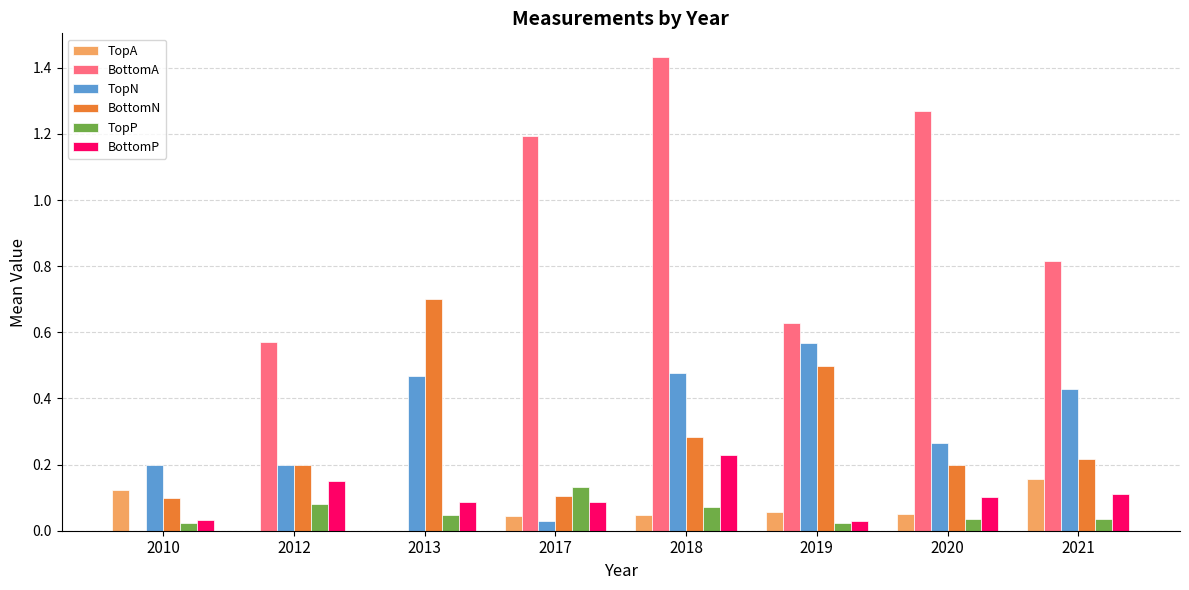

At which category is the sum across all series the highest?

2018